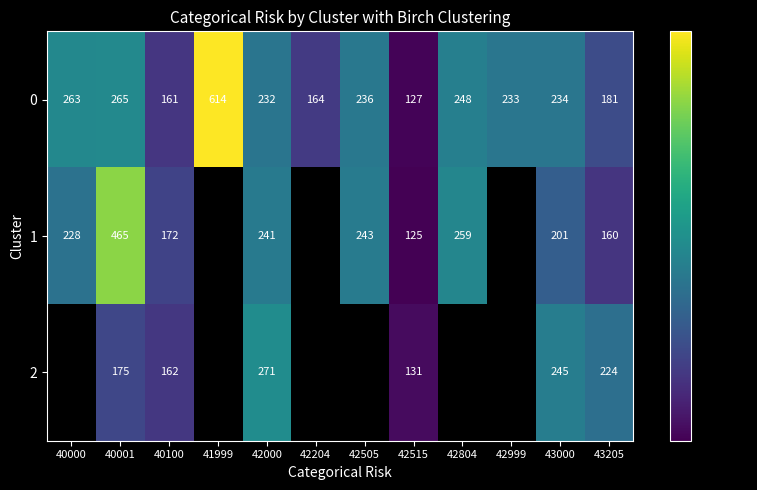

What is the total value across all series at 40100?

495